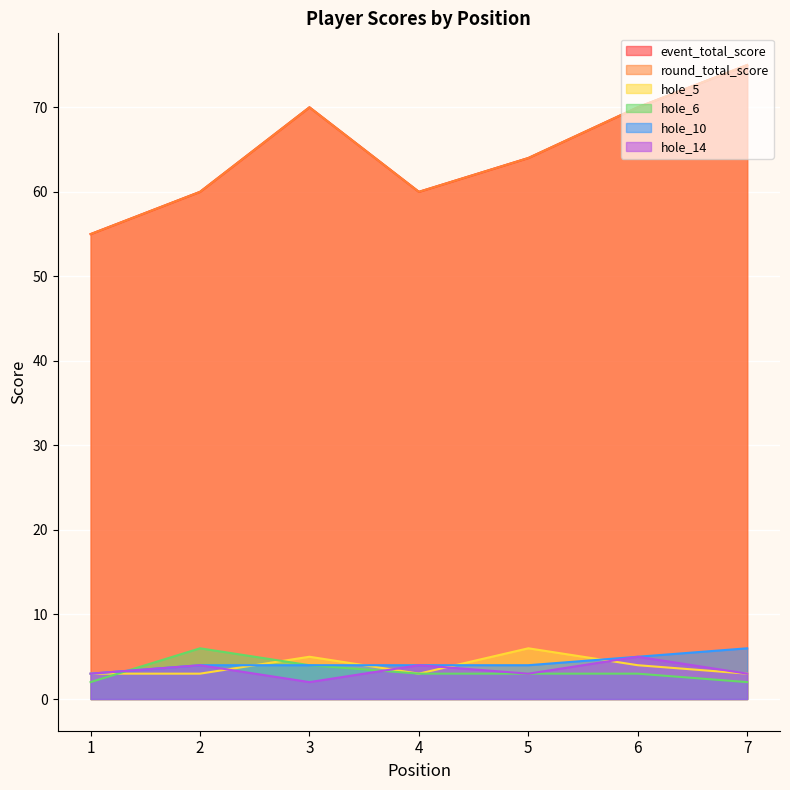

What is the value of the event_total_score point at the 3rd from the left?

70